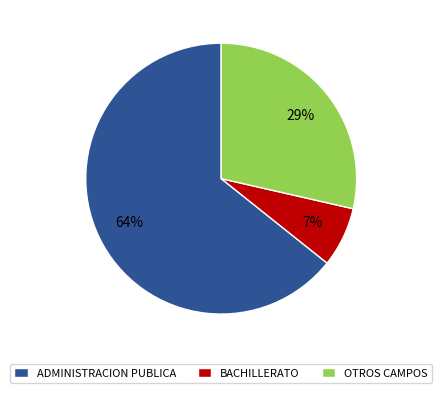

Is the sum of ADMINISTRACION PUBLICA and OTROS CAMPOS greater than half?

Yes